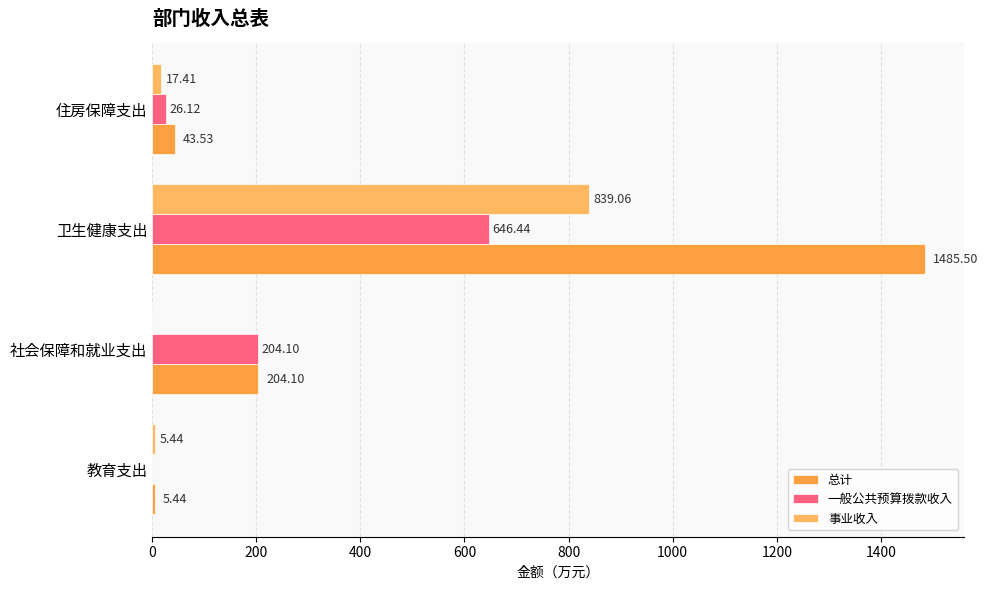

What are all the series names shown in the legend?

总计, 一般公共预算拨款收入, 事业收入